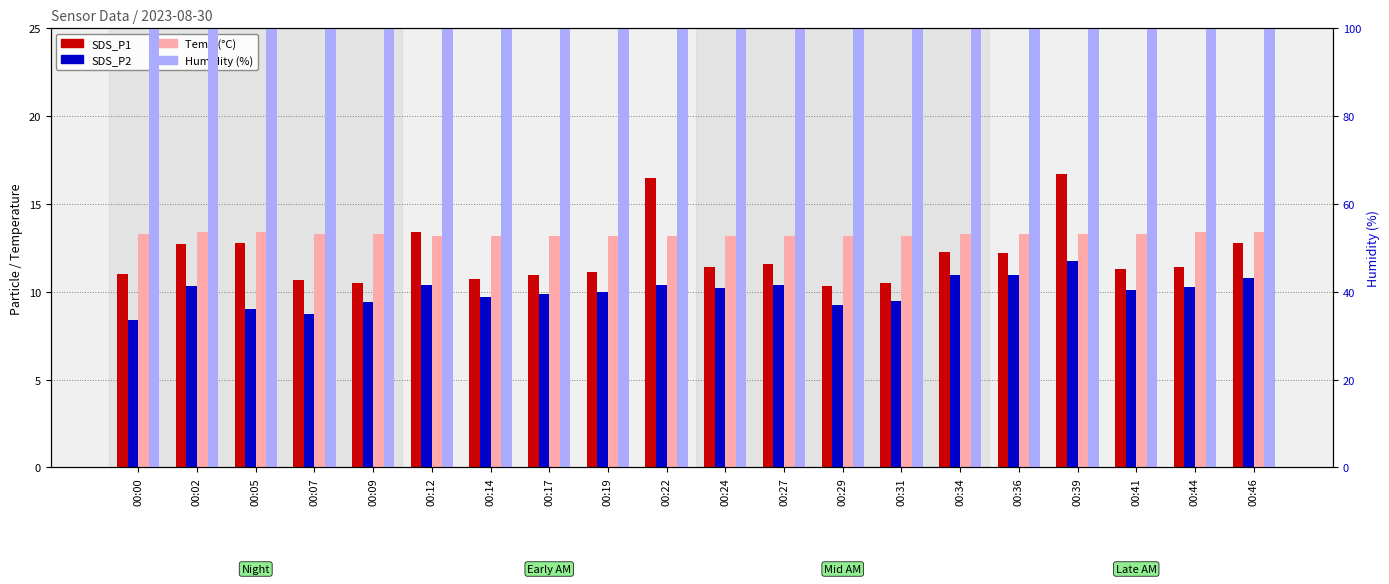

At how many categories does at least one series exceed 35?

20